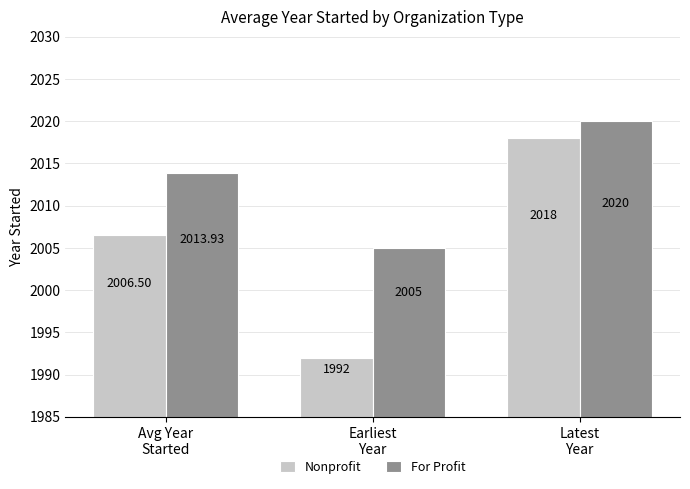

At Earliest
Year, list the series in order from smallest to largest.

Nonprofit, For Profit